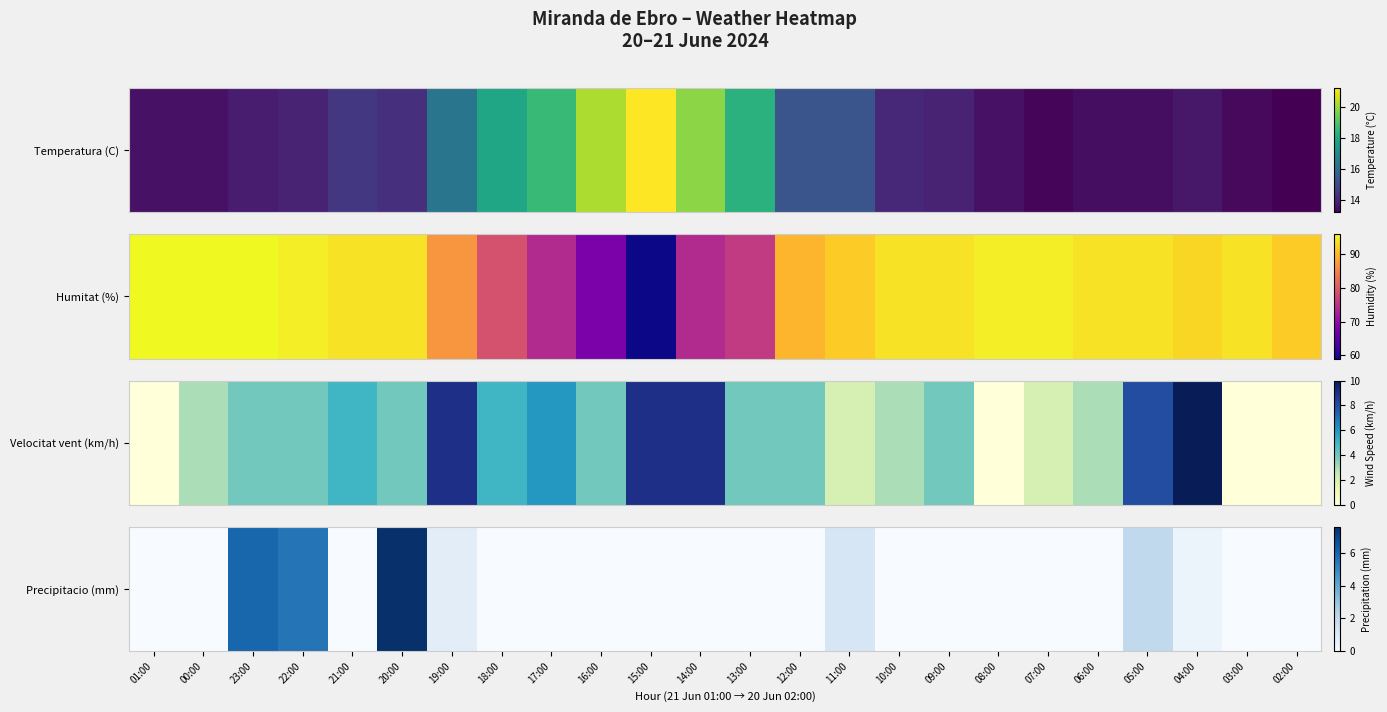

What is the sum of all values?

23.6